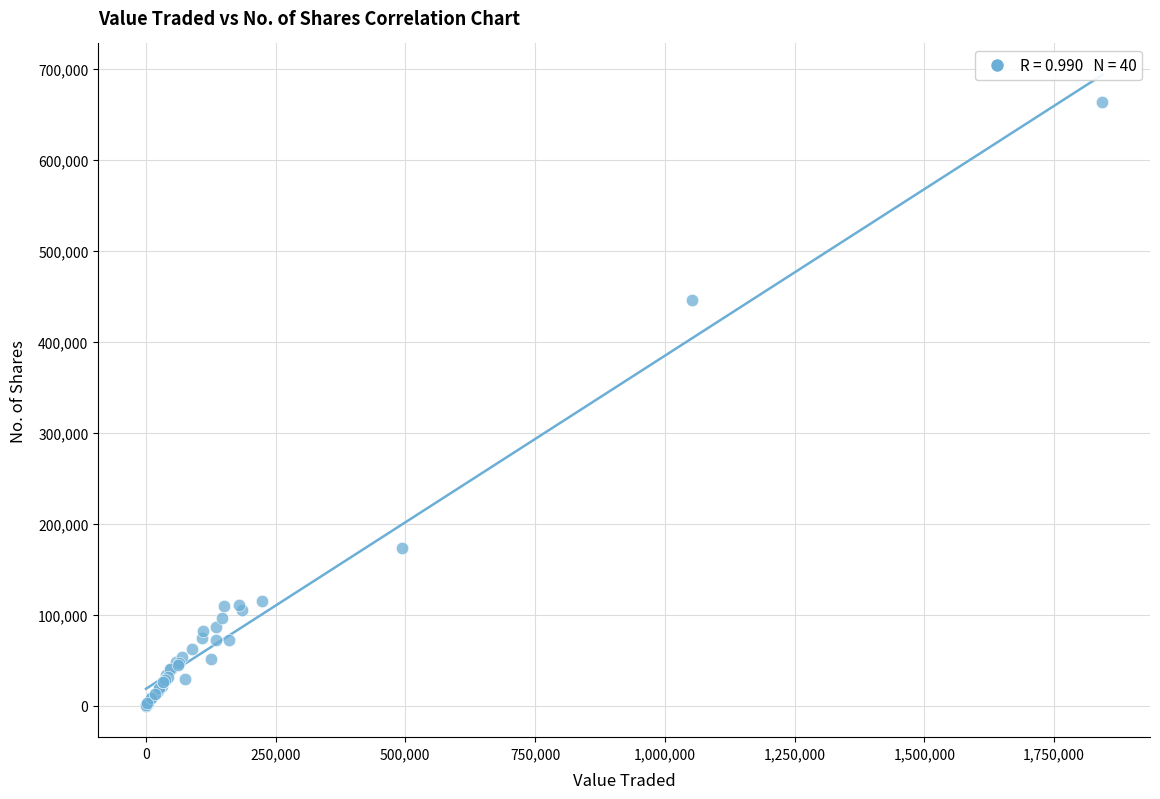

What Y value in the scatter plot is closest to 331723?

445548